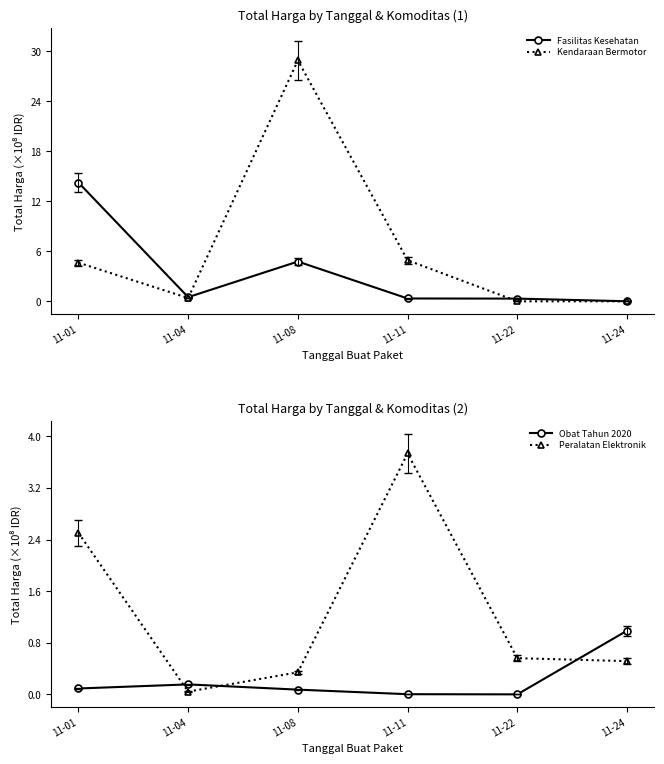

What is the difference between the maximum and second lowest values in the Kendaraan Bermotor series?

28.9